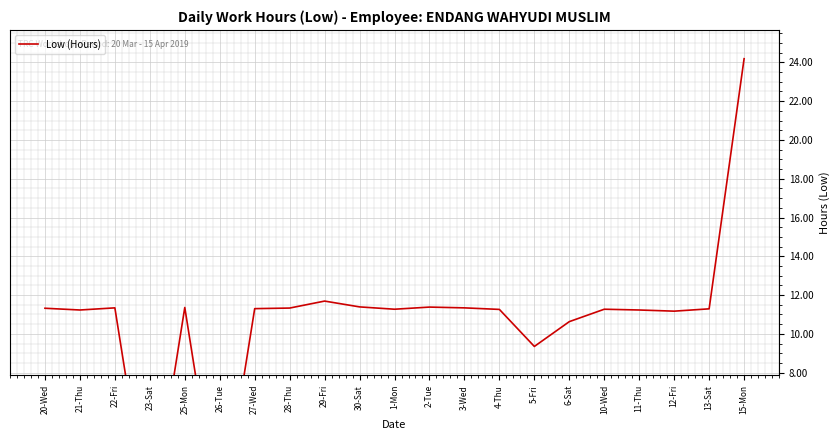

Where is the data nearest to the value 12?

29-Fri